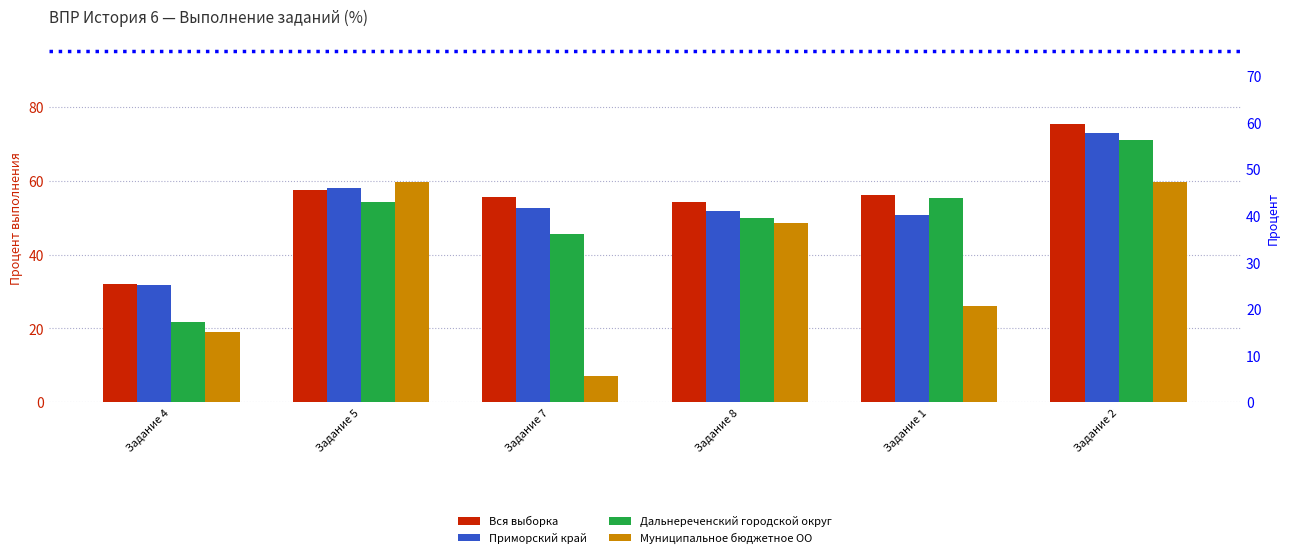

Which category has the lowest value in the Вся выборка series?

Задание 4